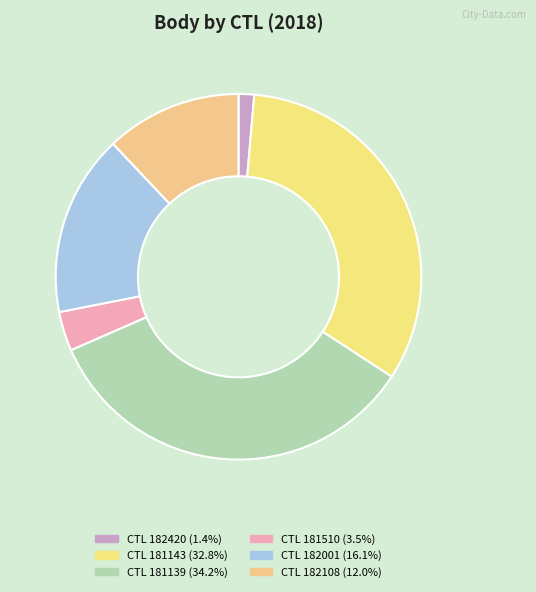

How many slices are in this pie chart?

6